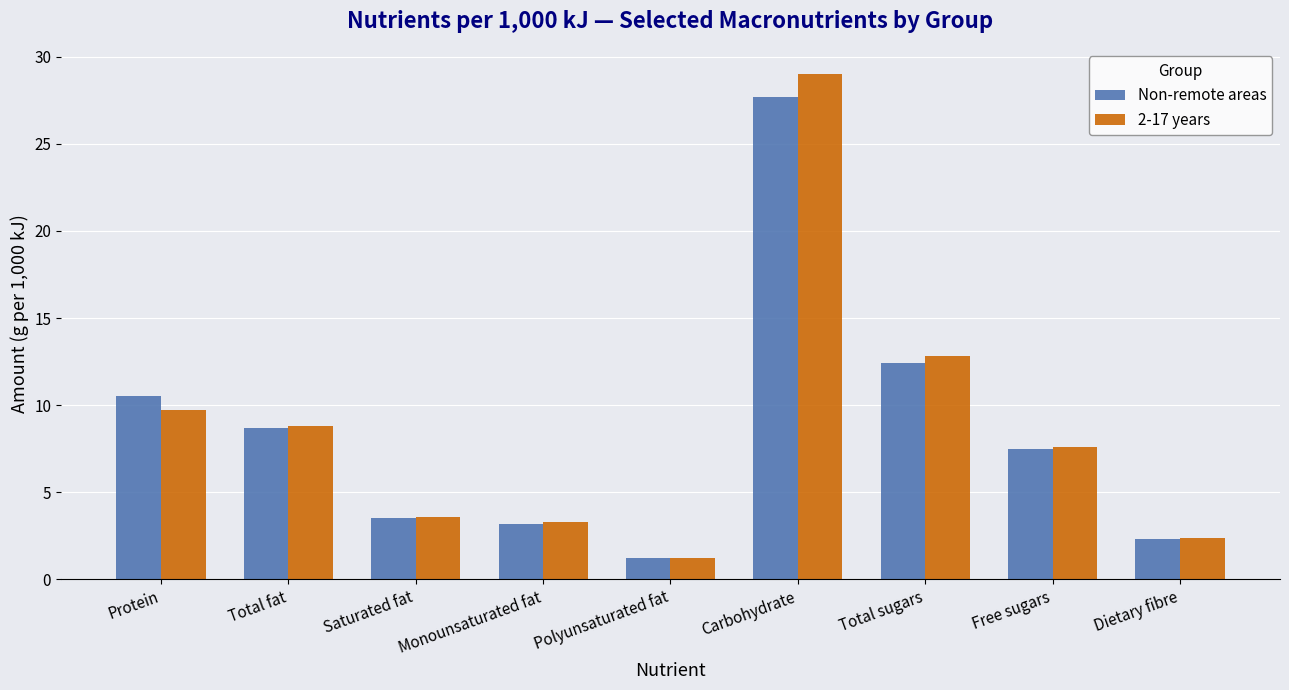

How many data points in Non-remote areas are above 7?

5